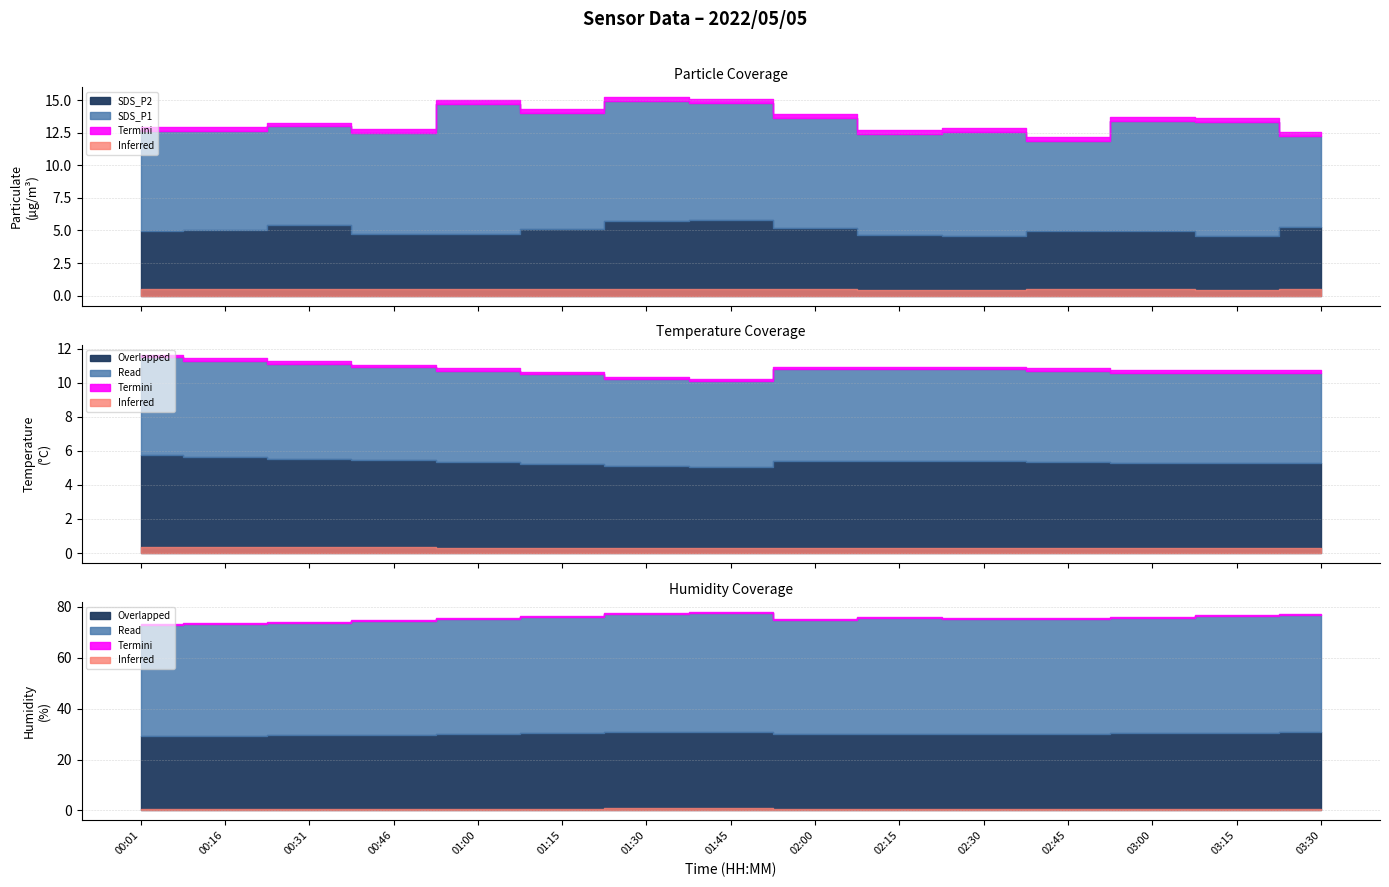

How many lines are shown in the chart?

4